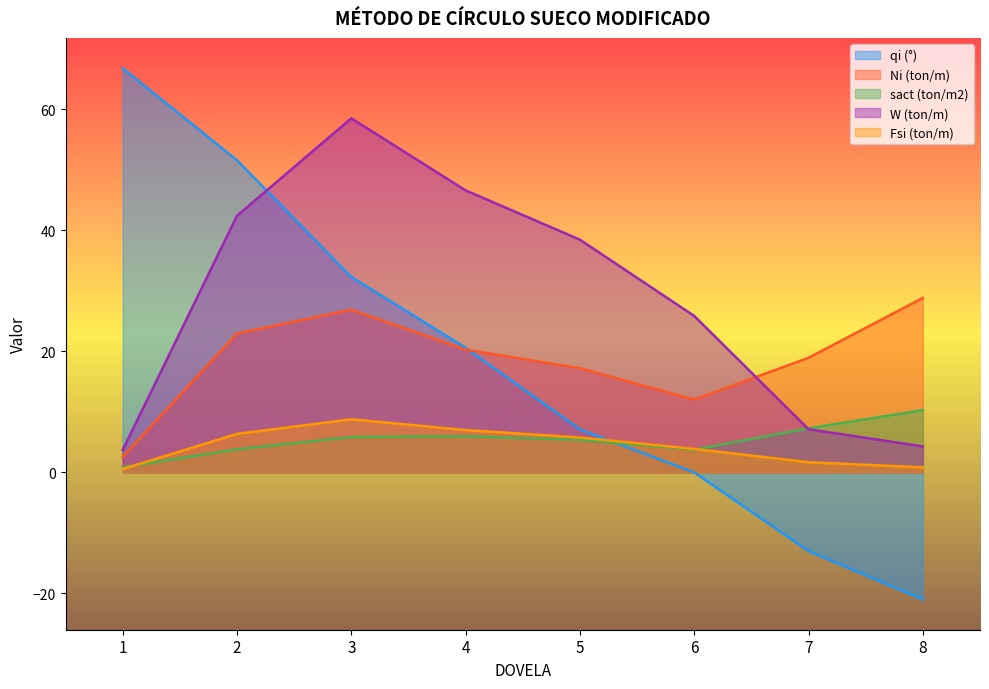

What value does the qi (°) series have at 3?

32.3